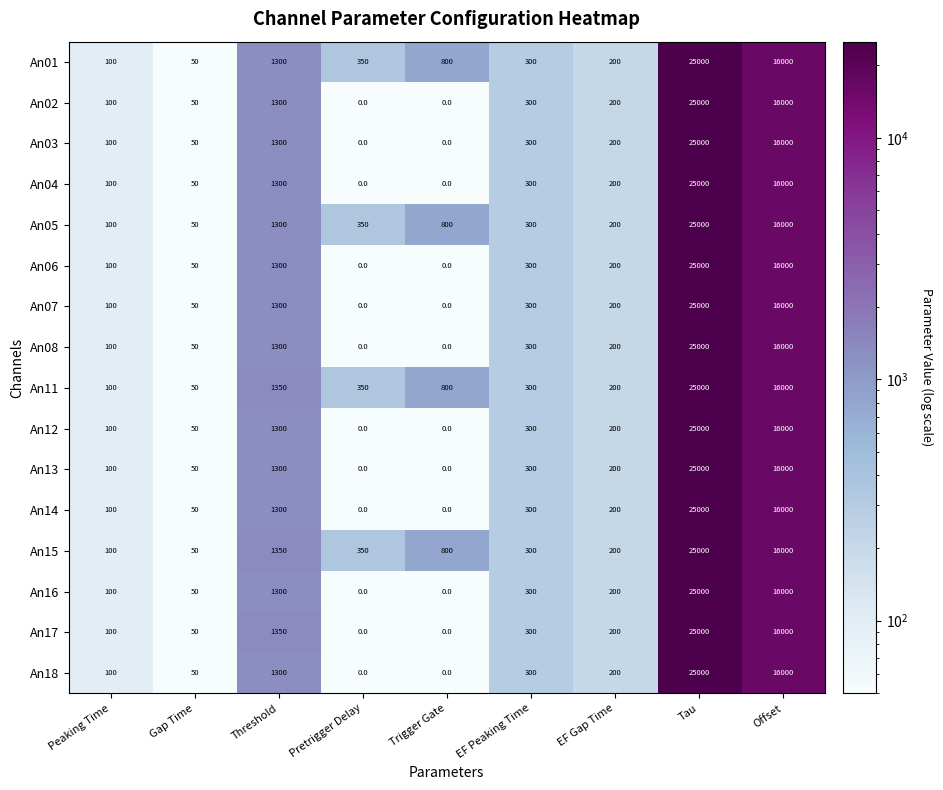

How many values in the An05 series are below 350?

4